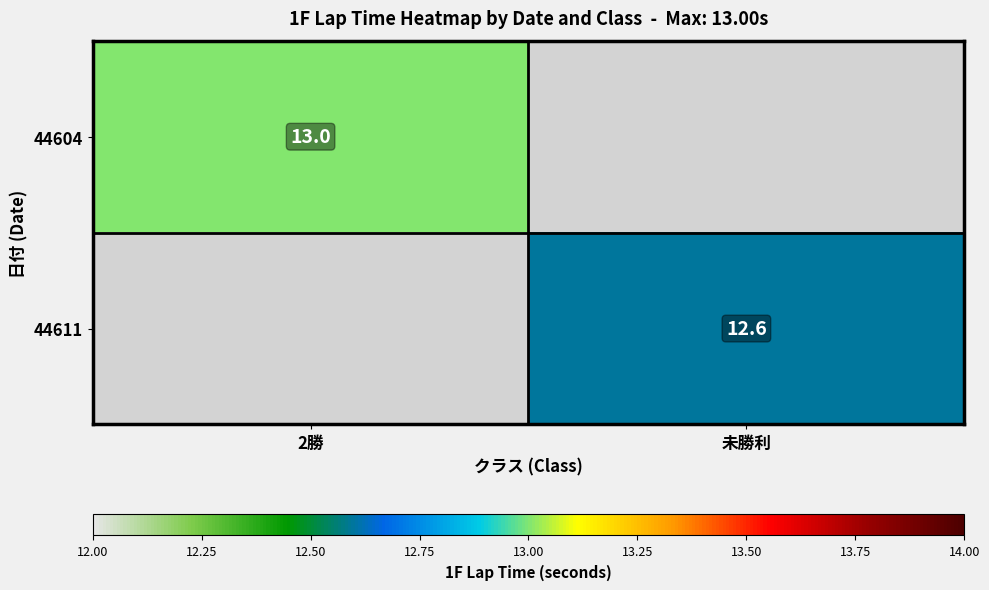

Is it true that 44611 equals 12.6 at 未勝利?

True